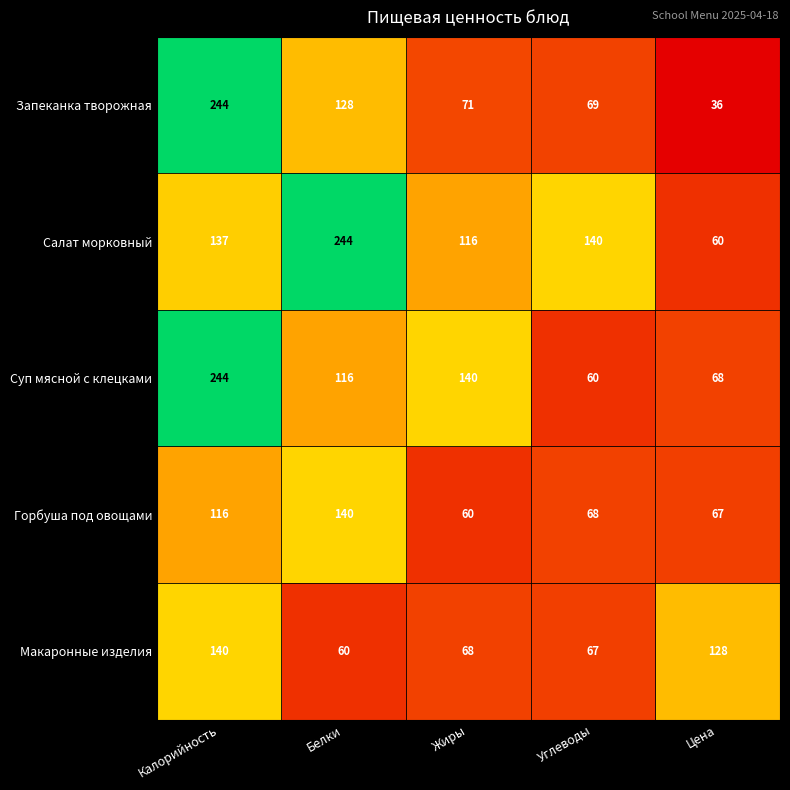

What is the sum of the Салат морковный values at Жиры and Углеводы?

256